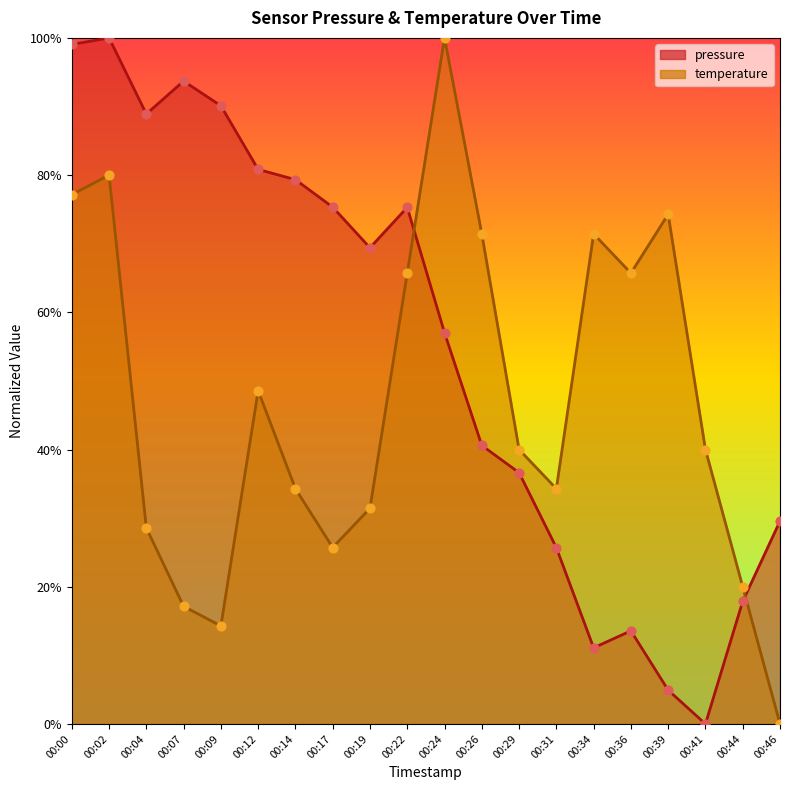

Which series reaches the maximum Y coordinate?

pressure